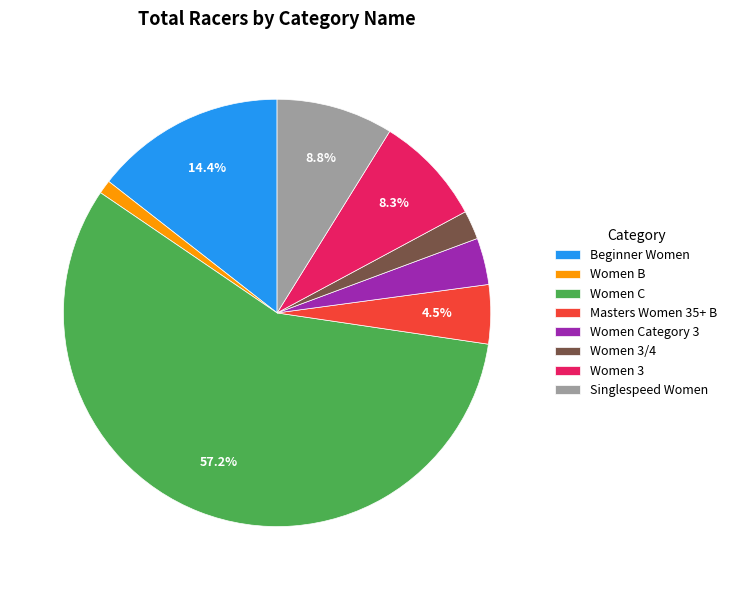

Rank the categories by value from highest to lowest.

Women C, Beginner Women, Singlespeed Women, Women 3, Masters Women 35+ B, Women Category 3, Women 3/4, Women B